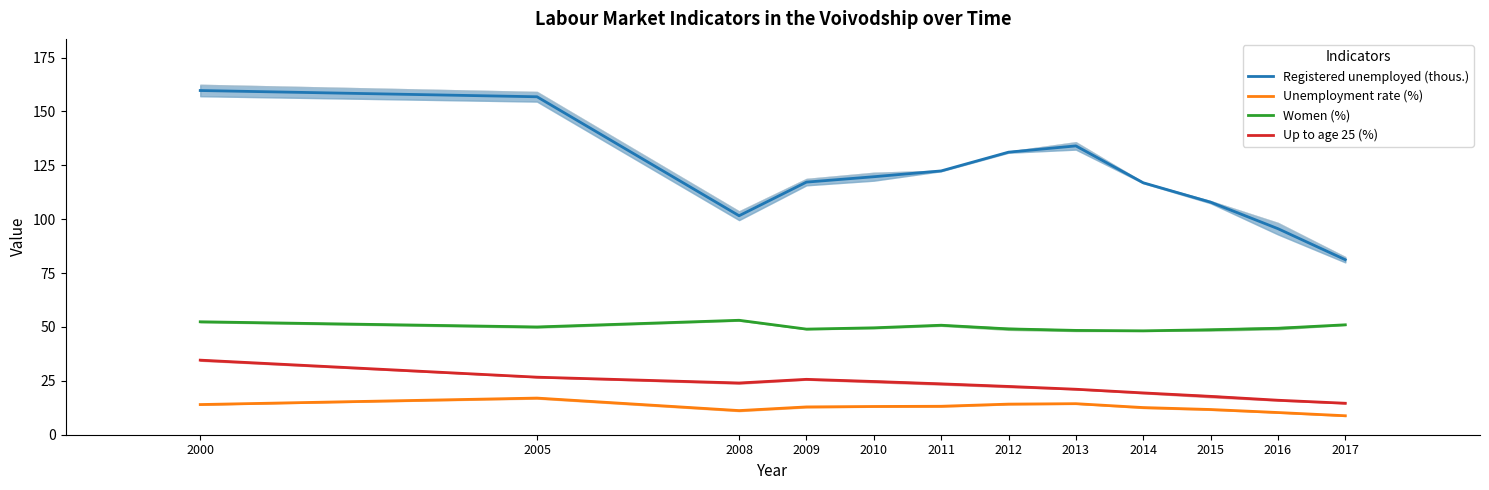

What are all the series names shown in the legend?

Registered unemployed (thous.), Unemployment rate (%), Women (%), Up to age 25 (%)